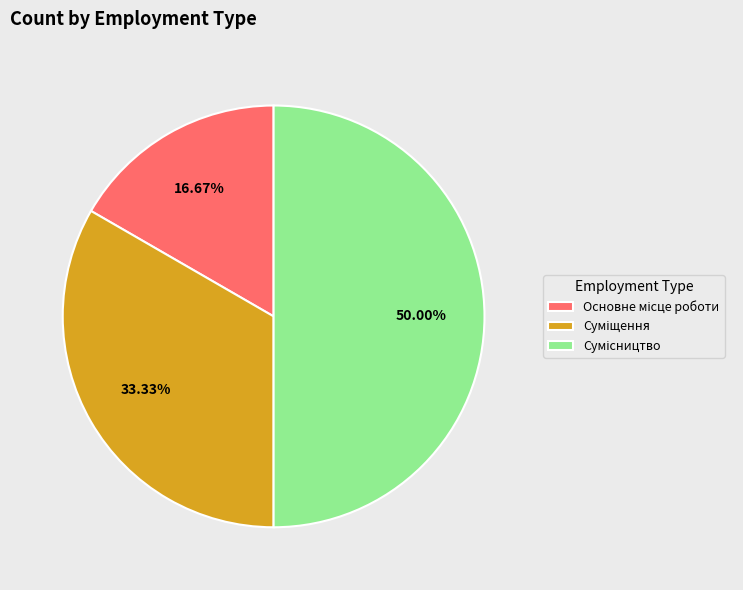

Does any single category account for the majority?

No